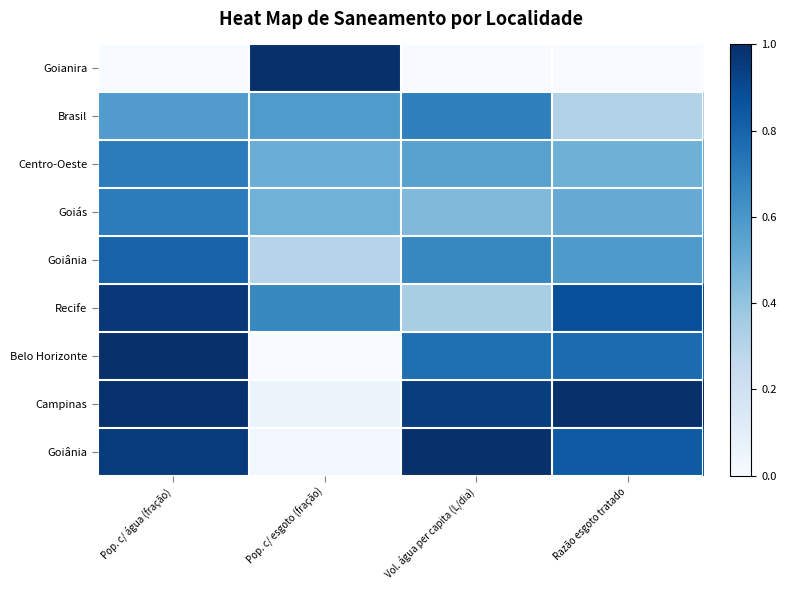

Which has a higher value, Razão esgoto tratado or Pop. c/ esgoto (fração)?

Pop. c/ esgoto (fração)